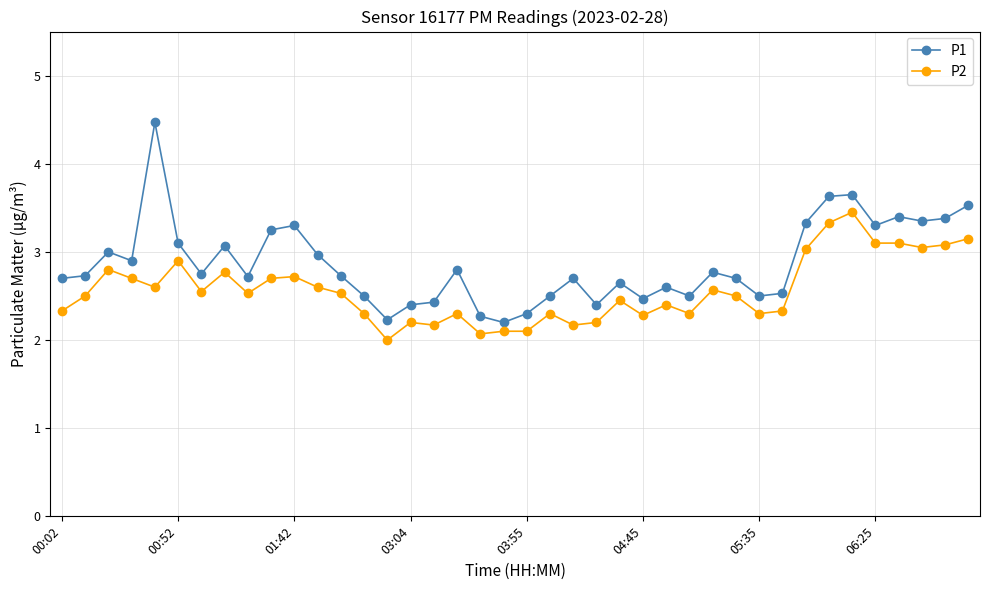

Which series has the largest total across all categories?

P1